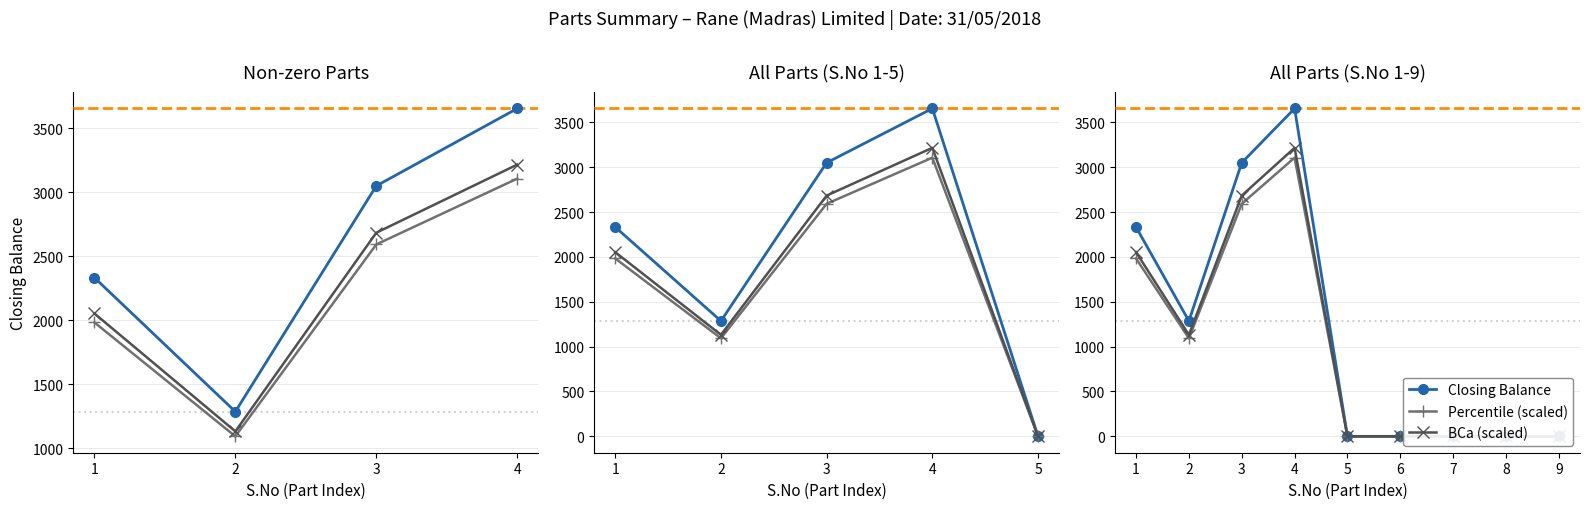

How many lines are shown in the chart?

3